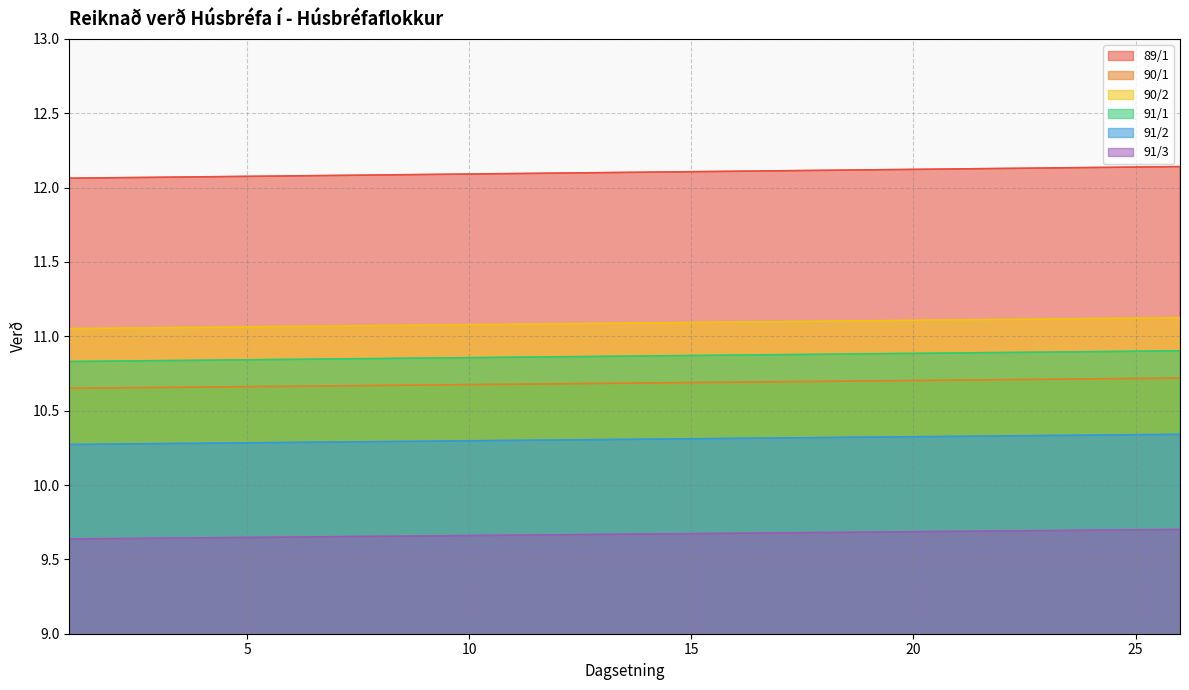

What is the maximum value for 90/2?

11.1